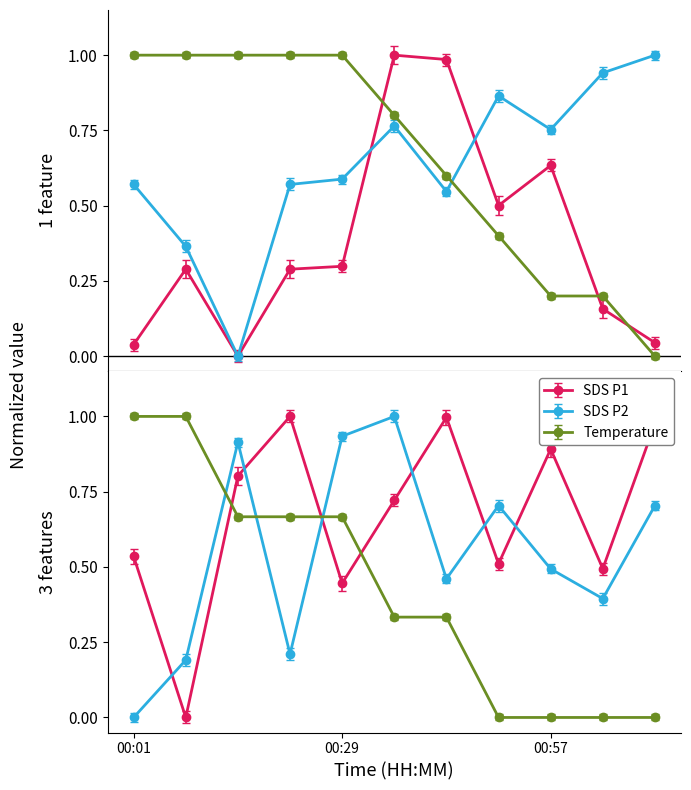

The value of SDS_P1 at 03:30 is 0.2. True or false?

False